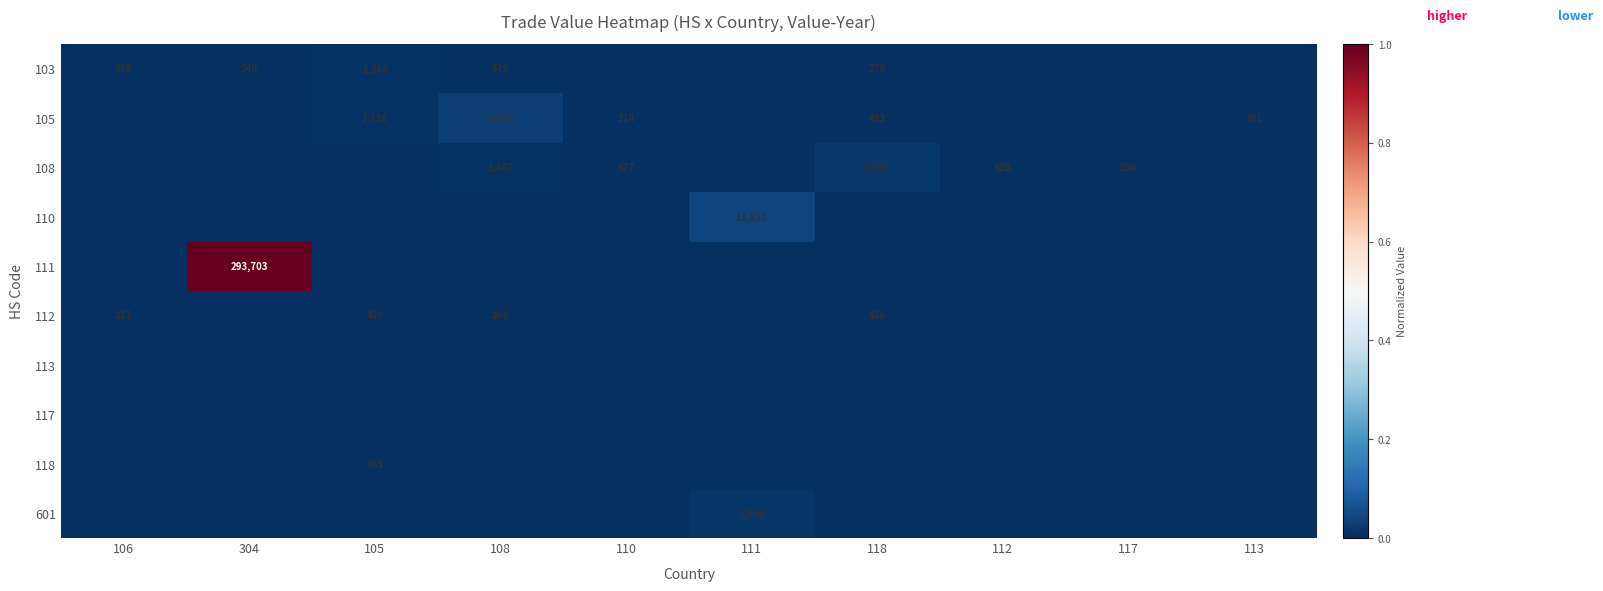

At how many categories does at least one series exceed 0?

10